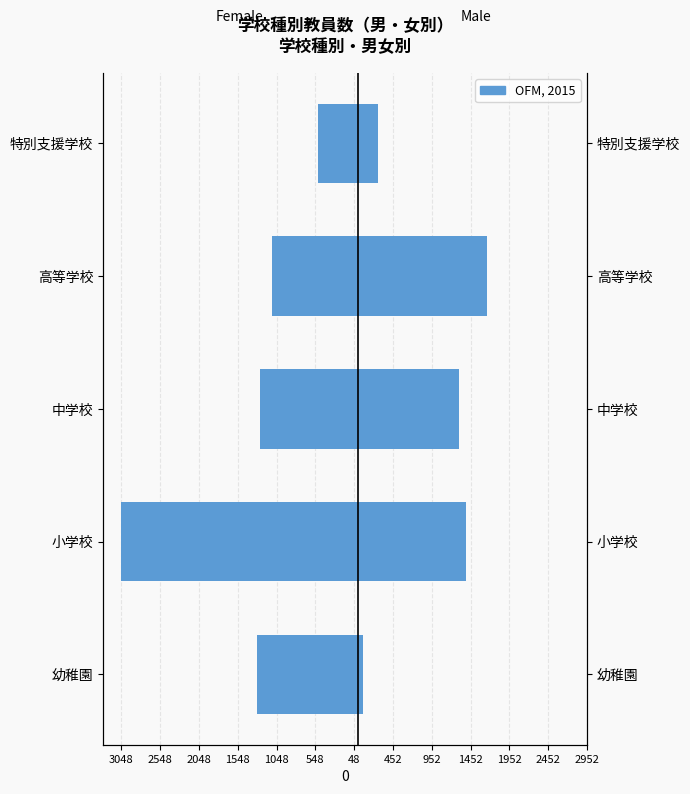

Reading left to right, list all the values displayed in this chart.

Female: -1296	-3048	-1259	-1105	-513
Male: 70	1389	1307	1668	265